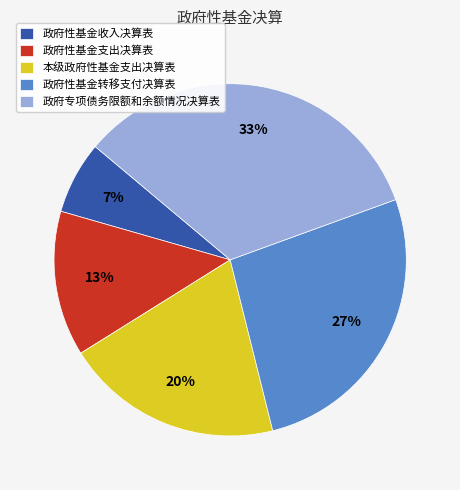

Does any single category account for the majority?

No